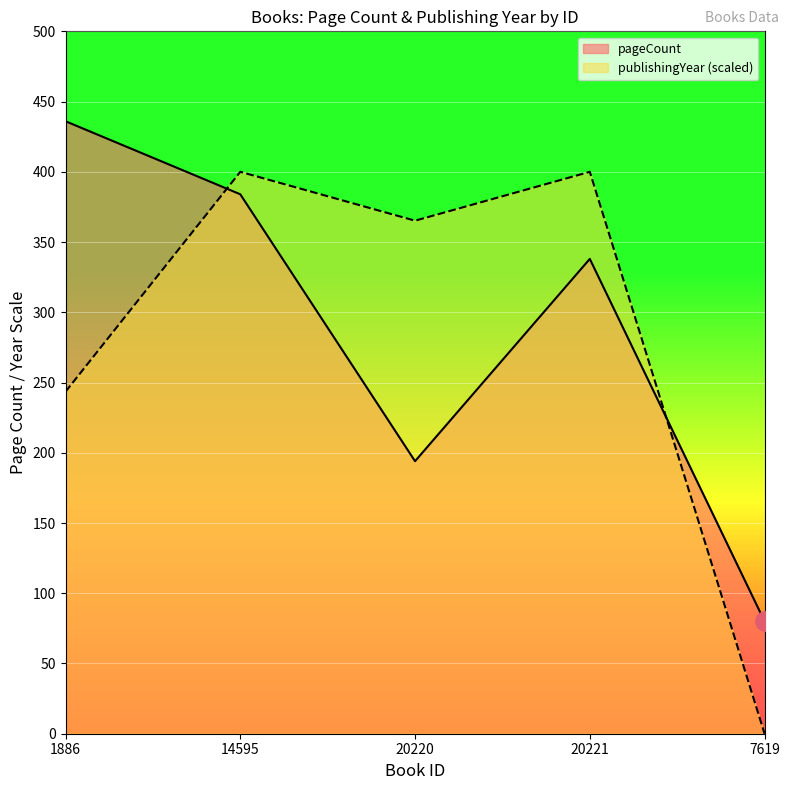

What is the total value across all series at 1886?

679.5